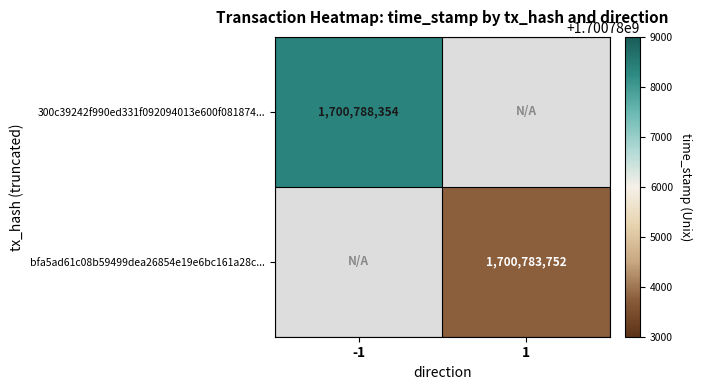

True or false: 300c39242f990ed331f092094013e600f081874... has a value of 2936458750 at -1.

False